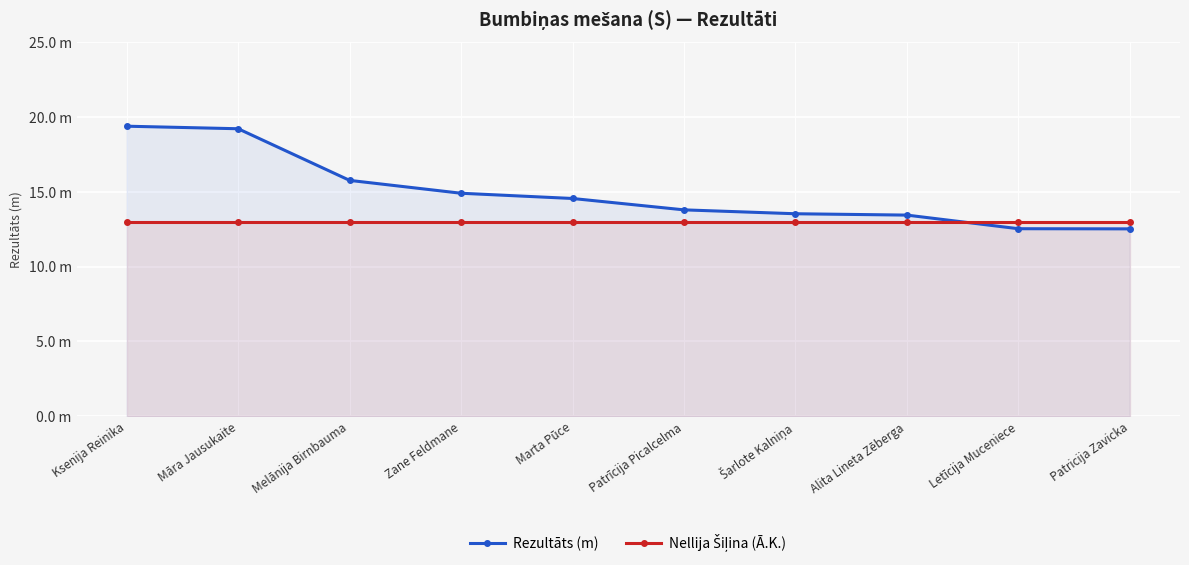

At Letīcija Muceniece, list the series in order from smallest to largest.

Rezultāts (m), Nellija Šiļina (Ā.K.)